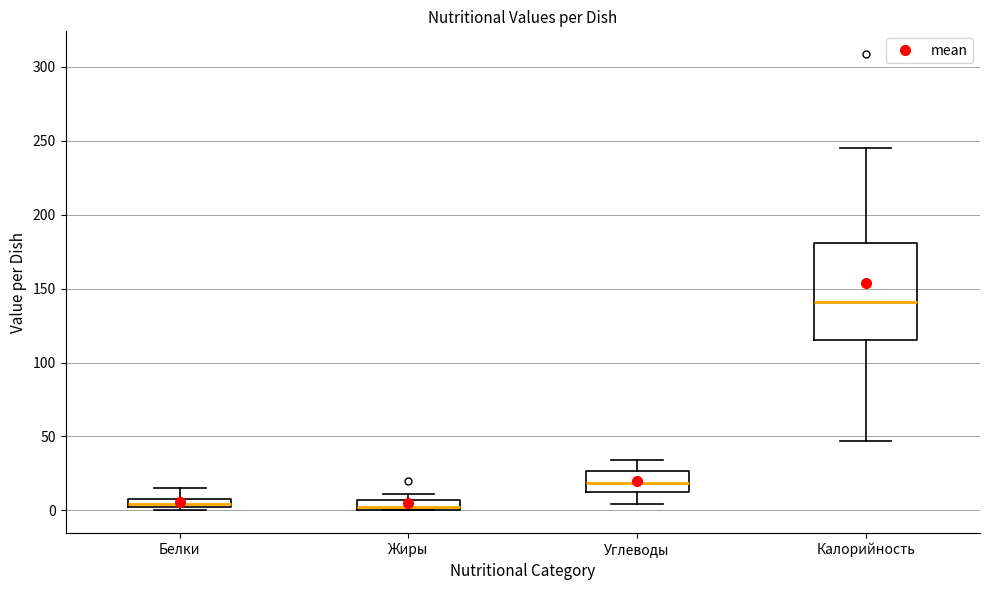

Where does the median line of the box for Белки sit on the y-axis? The values are not printed on the chart, so give them approximately, as read against the axis.

5